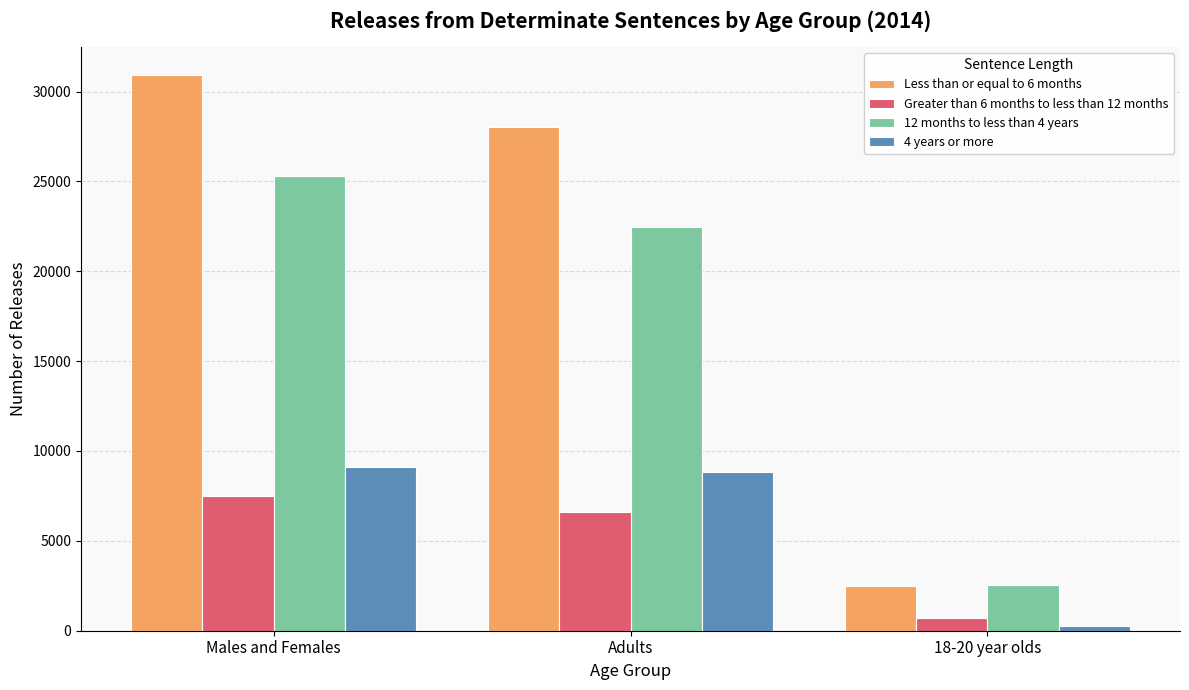

Which category has the highest value in the Greater than 6 months to less than 12 months series?

Males and Females